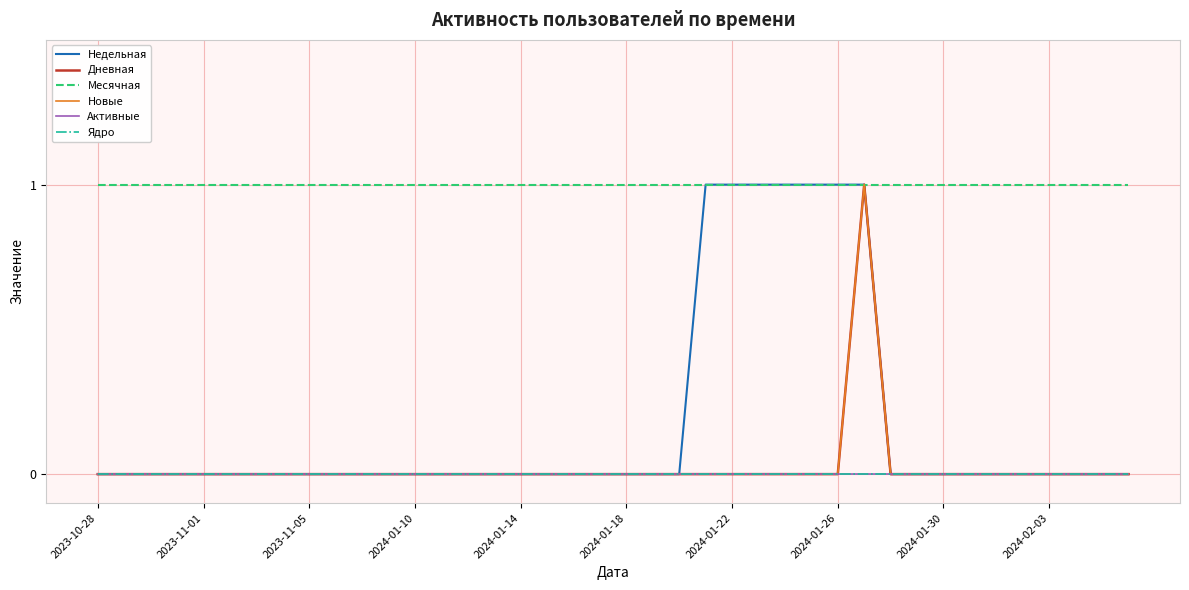

At how many categories does at least one series exceed 0?

40